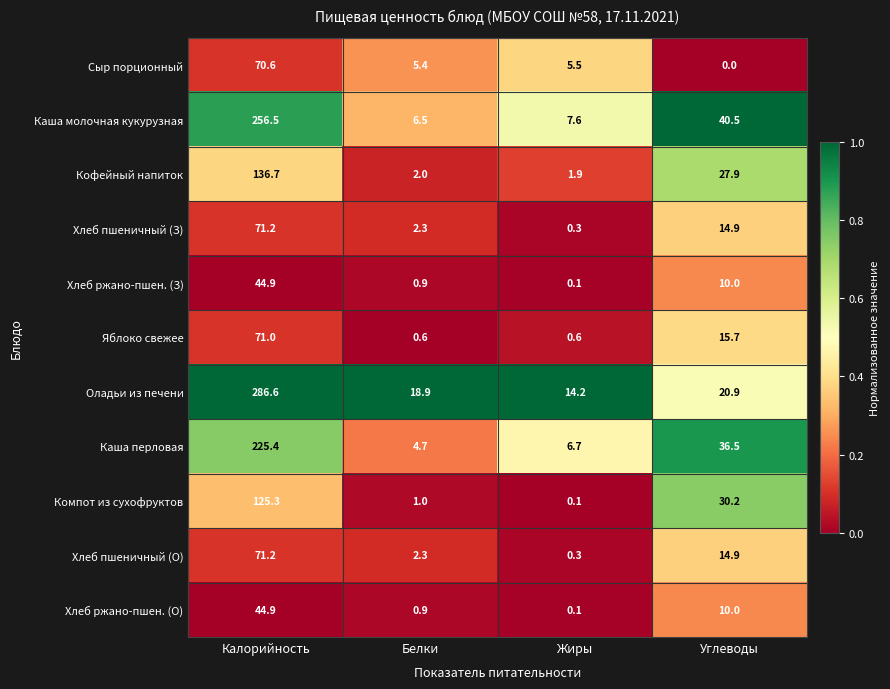

Rank the categories by Кофейный напиток value from lowest to highest.

Жиры, Белки, Углеводы, Калорийность